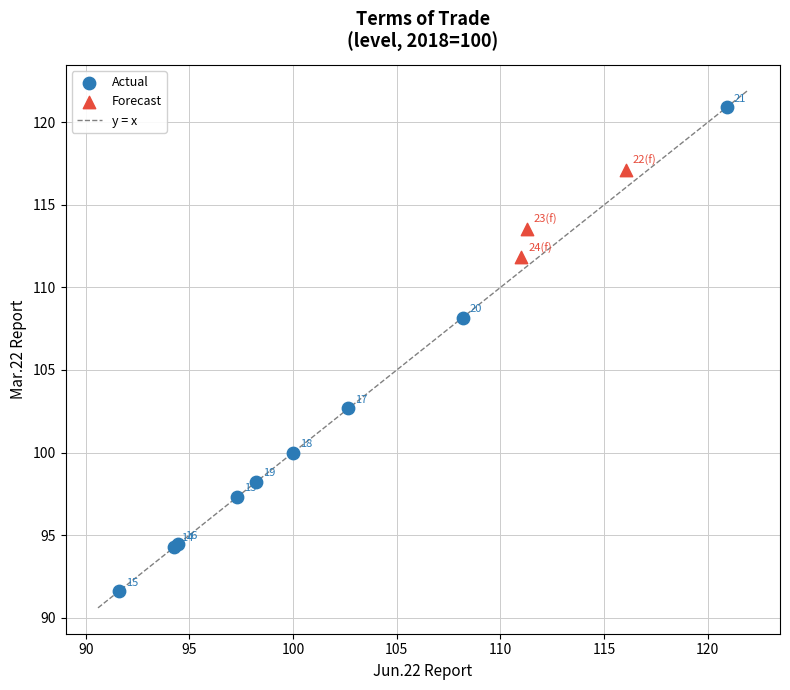

Which series reaches the maximum Y coordinate?

Actual